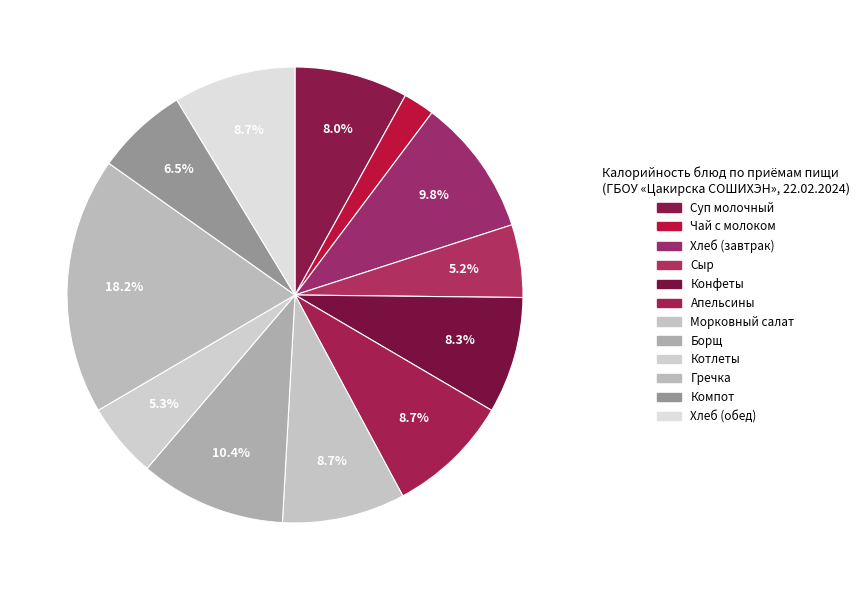

True or false: Суп молочный accounts for 1% of the total.

False